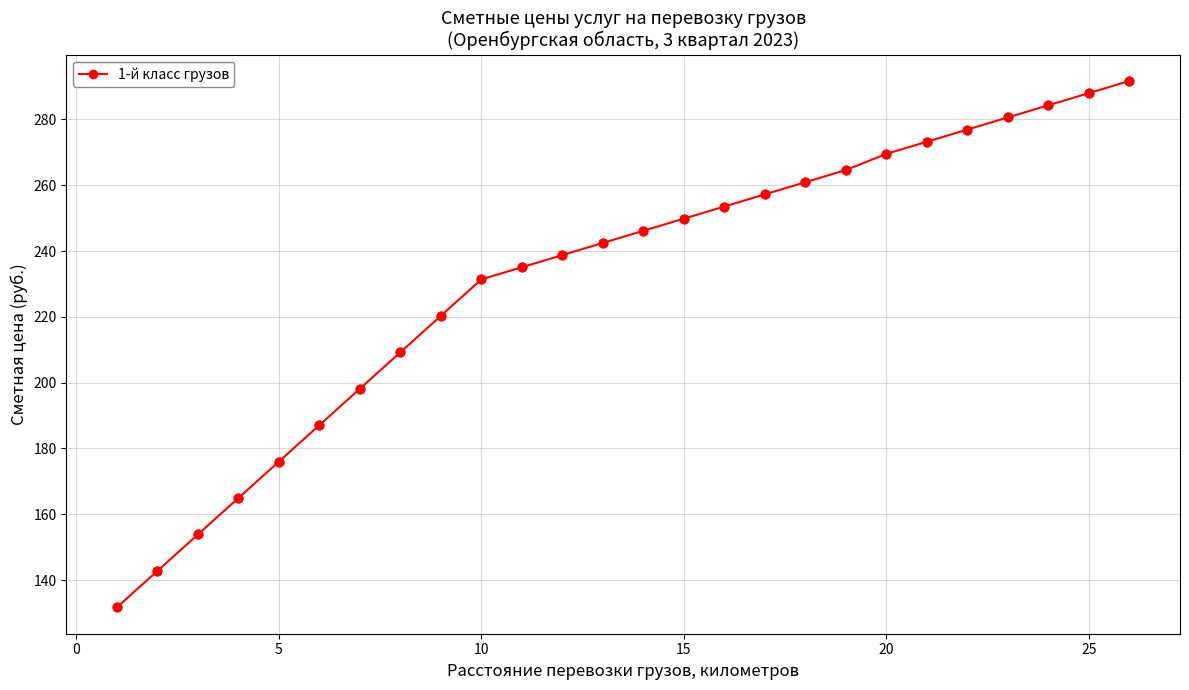

What is the value of the 22nd point from the left?

276.9